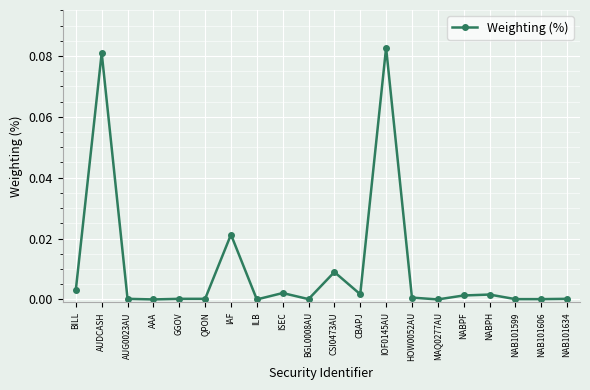

How many lines are shown in the chart?

1